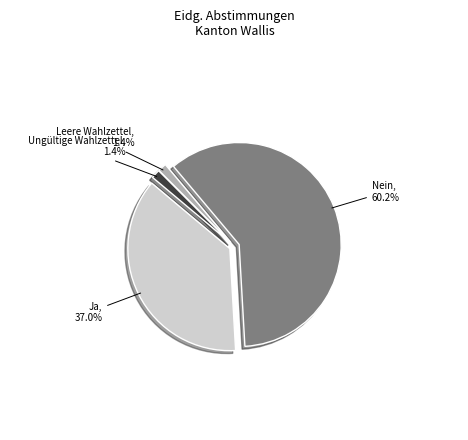

Between Nein and Ja, which is larger?

Nein